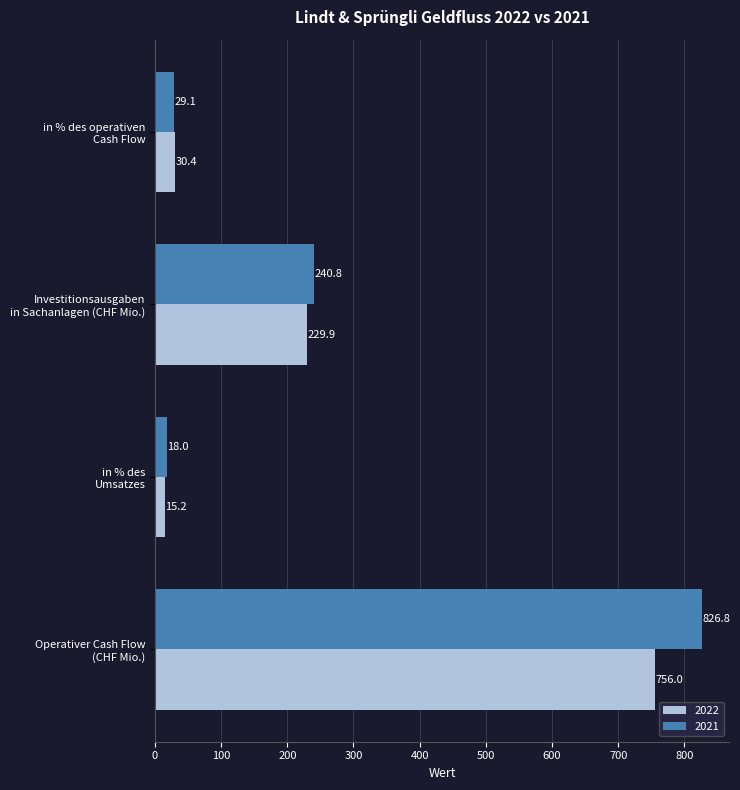

Which series has the largest range (max minus min)?

2021